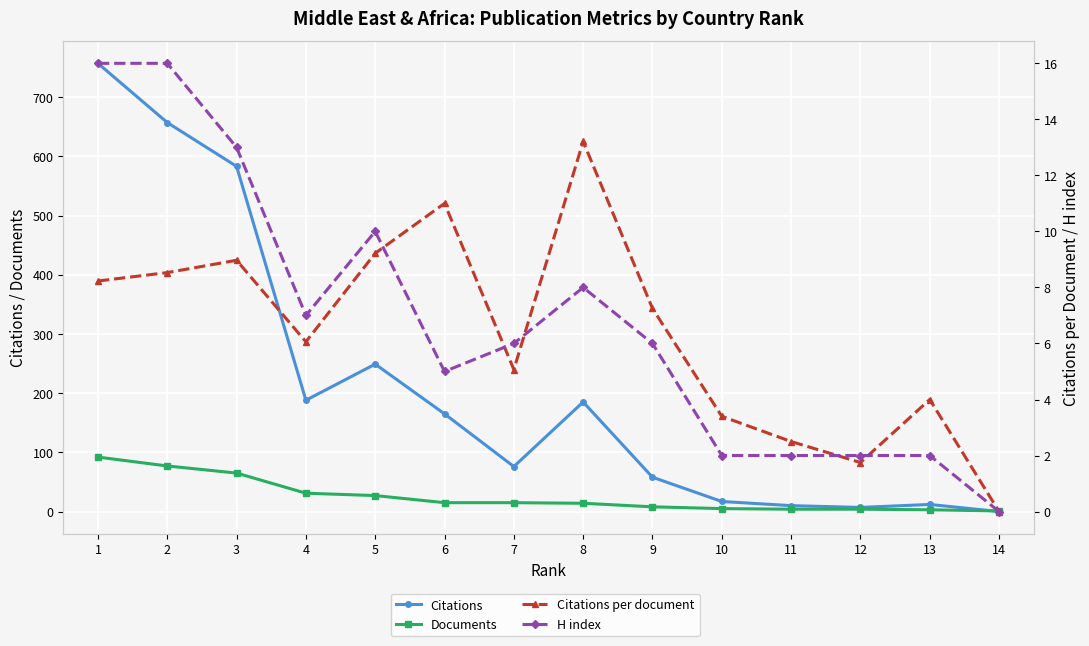

True or false: Documents has a value of 1.8 at 12.

False